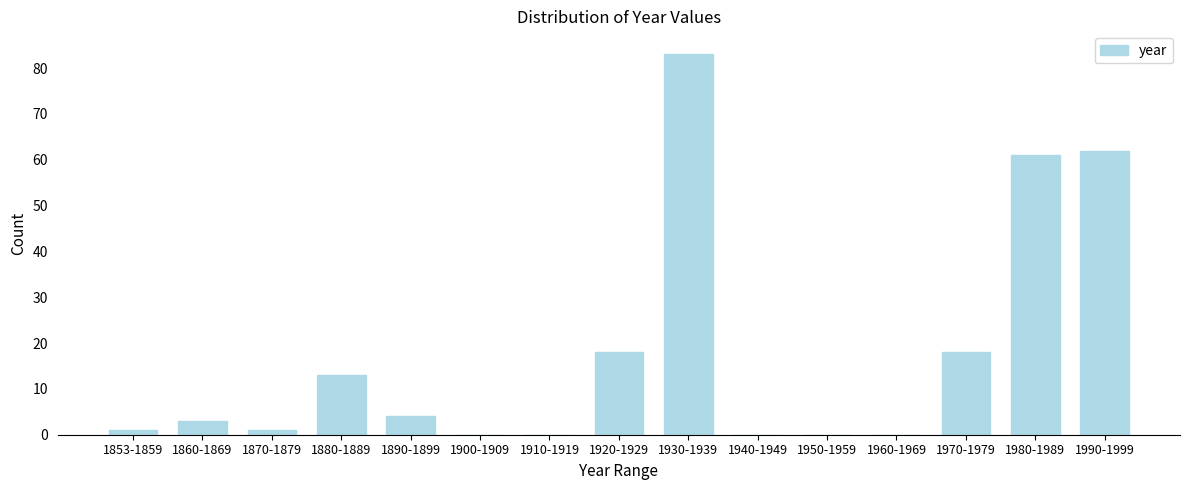

Reading right to left, transcribe all the data shown in this chart.

1990-1999=62	1980-1989=61	1970-1979=18	1960-1969=0	1950-1959=0	1940-1949=0	1930-1939=83	1920-1929=18	1910-1919=0	1900-1909=0	1890-1899=4	1880-1889=13	1870-1879=1	1860-1869=3	1853-1859=1